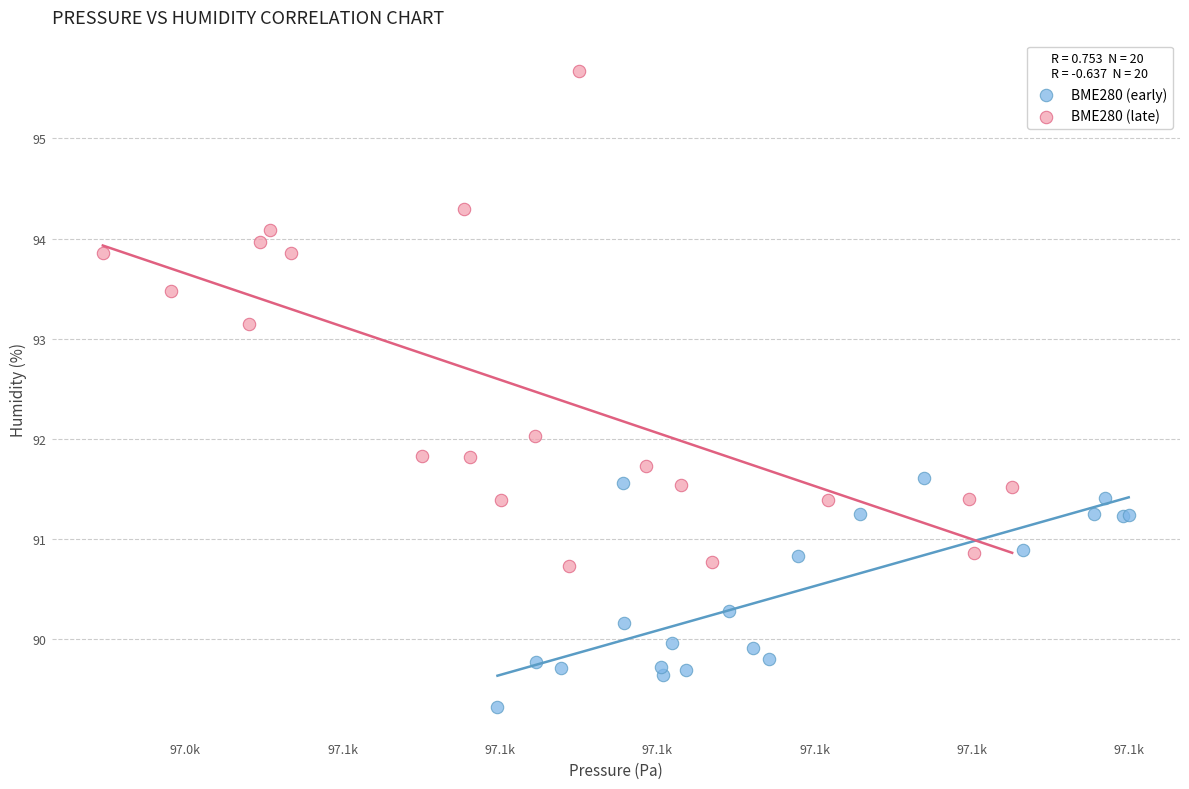

Which series reaches the maximum Y coordinate?

BME280 (late)